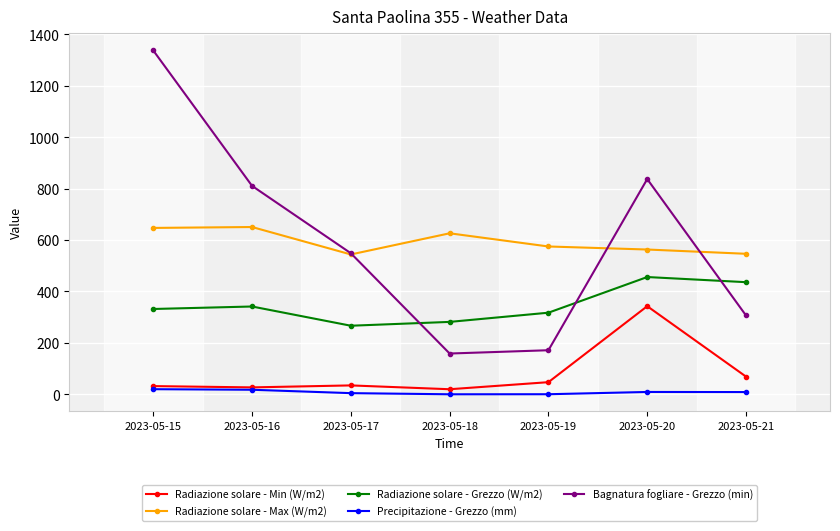

What is the total value across all series at 2023-05-15?

2367.5